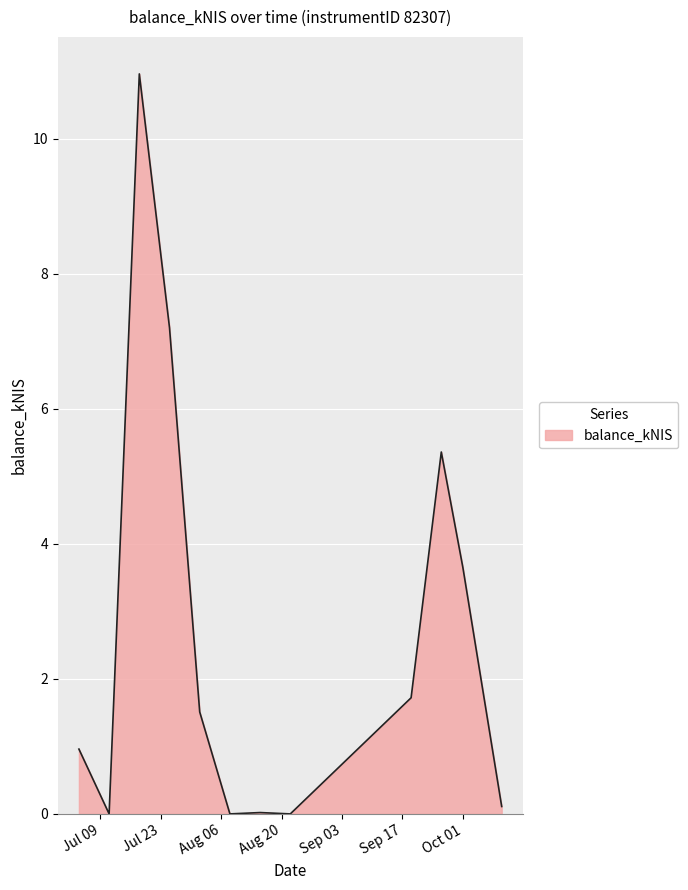

What is the difference between the maximum and minimum values?

11.0